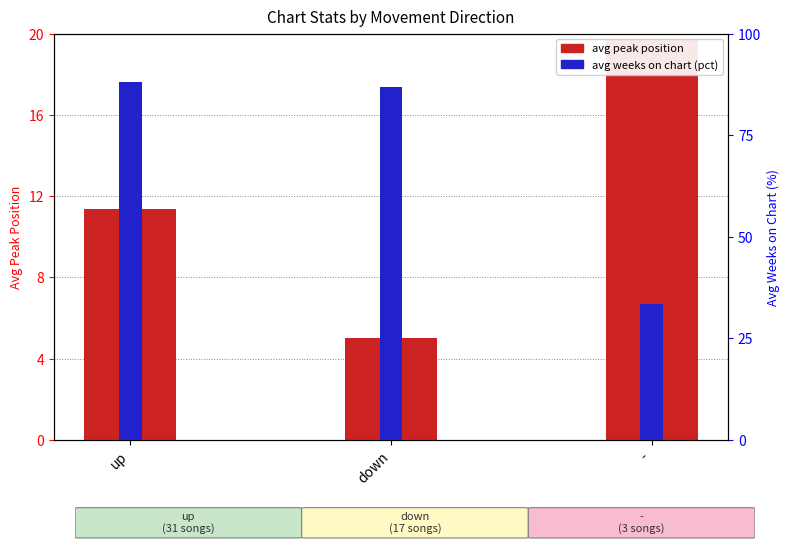

What is the difference between the highest and lowest values at up?

76.7